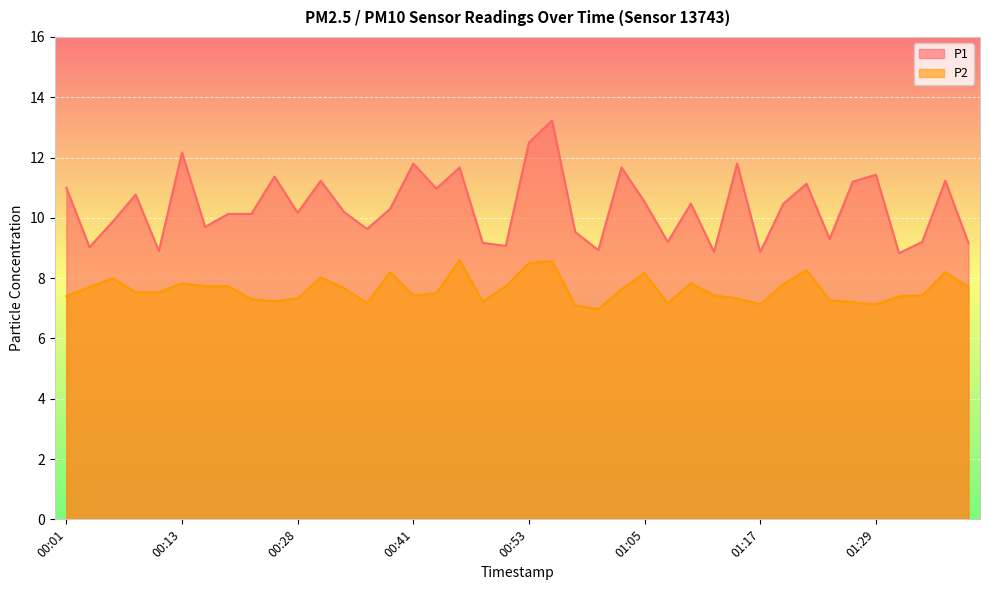

Reading left to right, list all the values displayed in this chart.

P1: 00:01=11.0	00:04=9.0	00:06=9.9	00:09=10.8	00:11=8.9	00:13=12.2	00:16=9.7	00:21=10.1	00:23=10.1	00:26=11.4	00:28=10.2	00:31=11.2	00:33=10.2	00:36=9.6	00:38=10.3	00:41=11.8	00:43=11.0	00:46=11.7	00:48=9.2	00:51=9.1	00:53=12.5	00:55=13.2	00:58=9.5	01:00=8.9	01:03=11.7	01:05=10.5	01:08=9.2	01:10=10.5	01:12=8.9	01:15=11.8	01:17=8.9	01:20=10.5	01:22=11.1	01:25=9.3	01:27=11.2	01:29=11.4	01:32=8.8	01:34=9.2	01:37=11.2	01:39=9.2
P2: 00:01=7.4	00:04=7.7	00:06=8.0	00:09=7.5	00:11=7.5	00:13=7.8	00:16=7.7	00:21=7.7	00:23=7.3	00:26=7.2	00:28=7.3	00:31=8.0	00:33=7.7	00:36=7.2	00:38=8.2	00:41=7.4	00:43=7.5	00:46=8.6	00:48=7.2	00:51=7.7	00:53=8.5	00:55=8.6	00:58=7.1	01:00=7.0	01:03=7.6	01:05=8.2	01:08=7.2	01:10=7.8	01:12=7.4	01:15=7.3	01:17=7.1	01:20=7.8	01:22=8.3	01:25=7.3	01:27=7.2	01:29=7.1	01:32=7.4	01:34=7.4	01:37=8.2	01:39=7.7